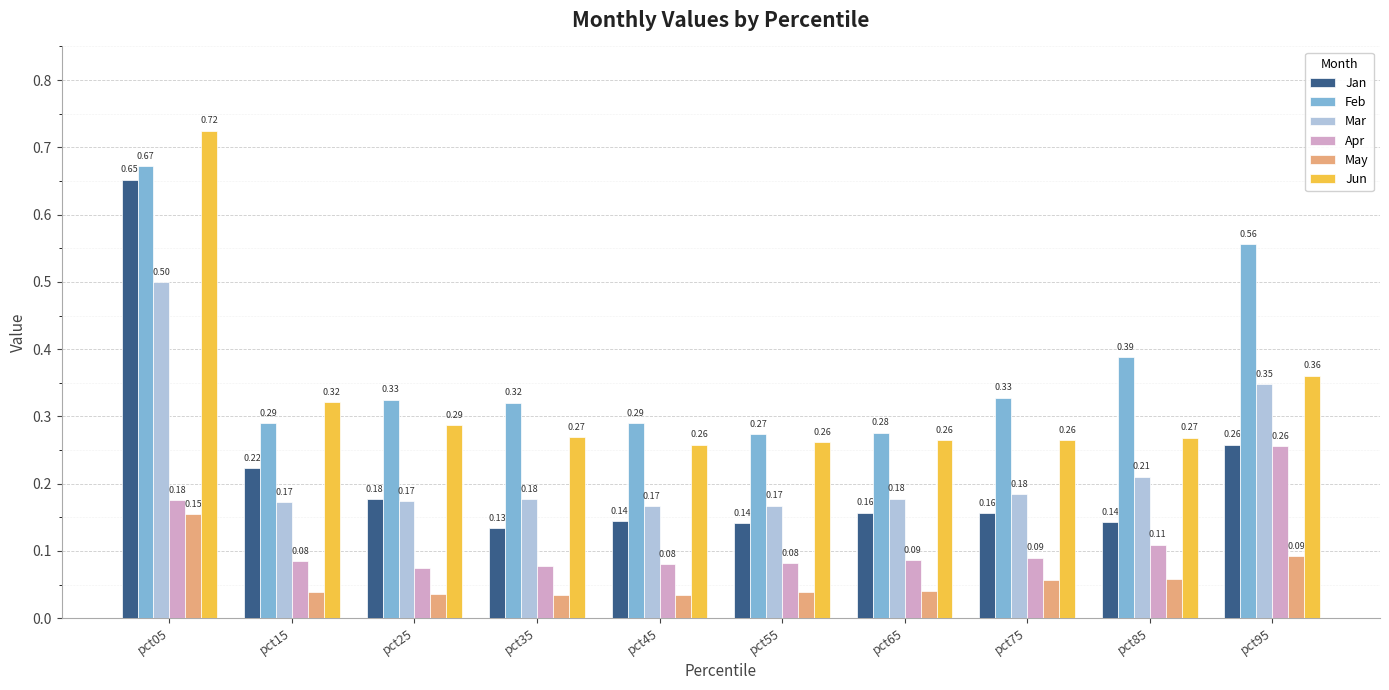

Rank the series at pct25 from highest to lowest value.

Feb, Jun, Jan, Mar, Apr, May